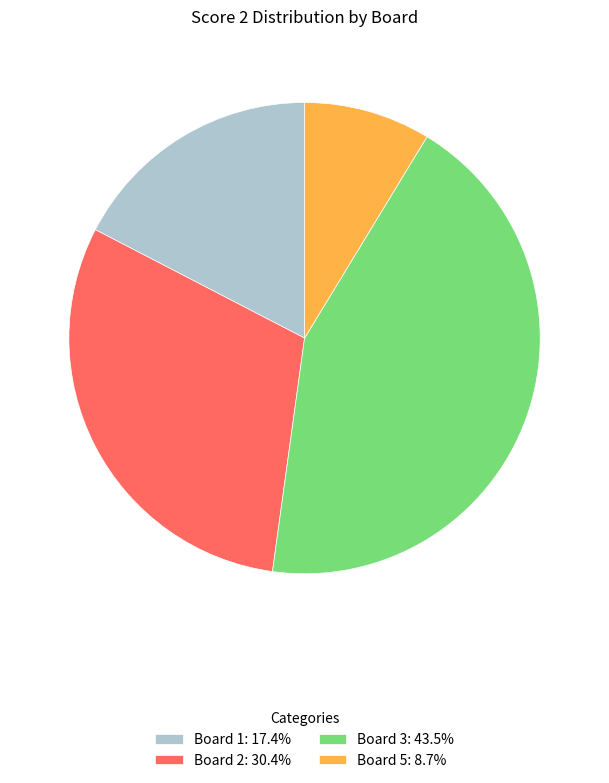

Does any single category account for the majority?

No